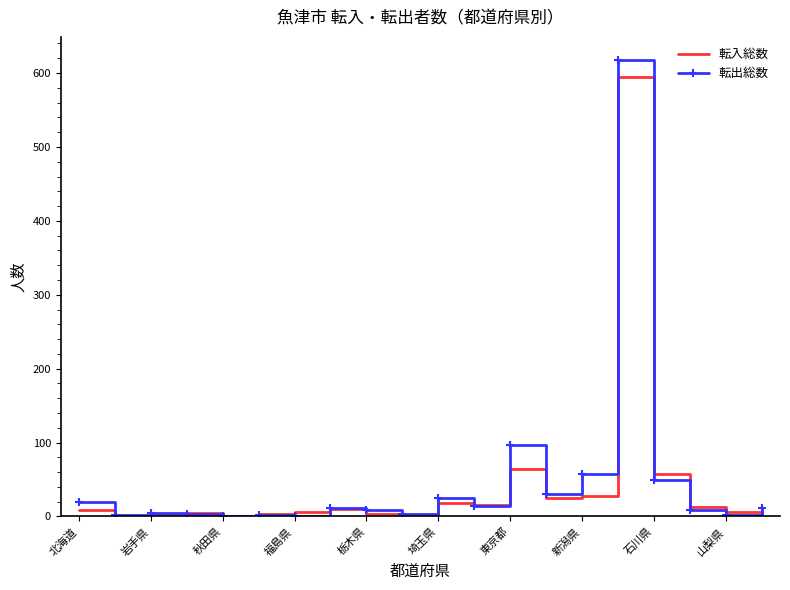

Which series has the largest range (max minus min)?

転出総数